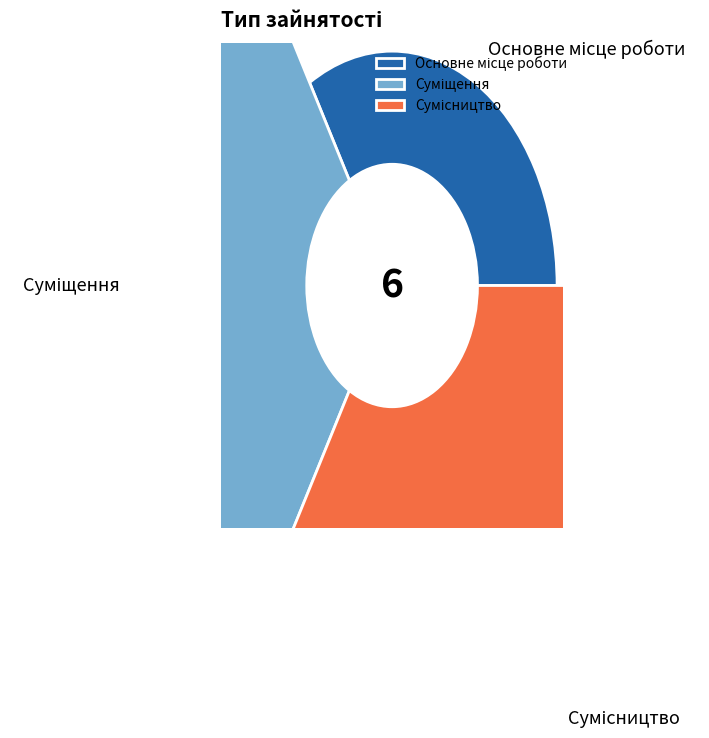

Combined, do Суміщення and Сумісництво account for over 50%?

Yes